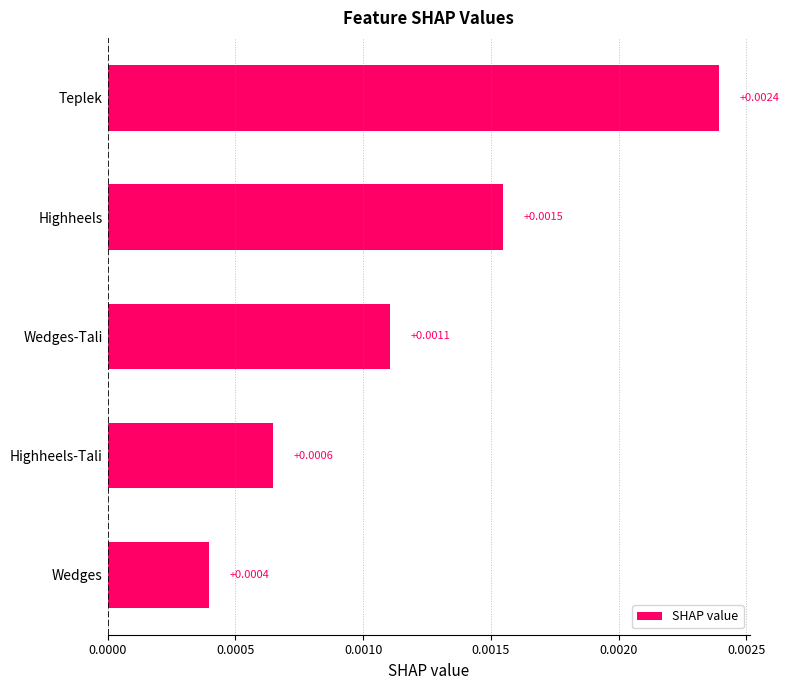

Which category has the lowest value across all series?

Wedges